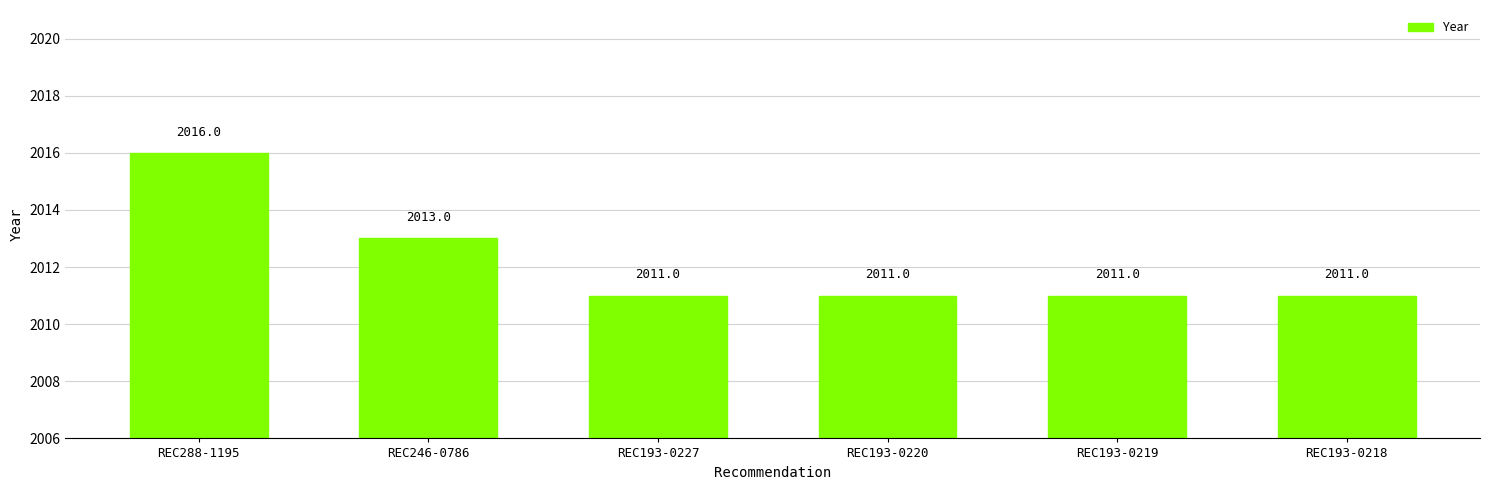

What is the ratio of the value at REC193-0220 to the value at REC246-0786?

1.0